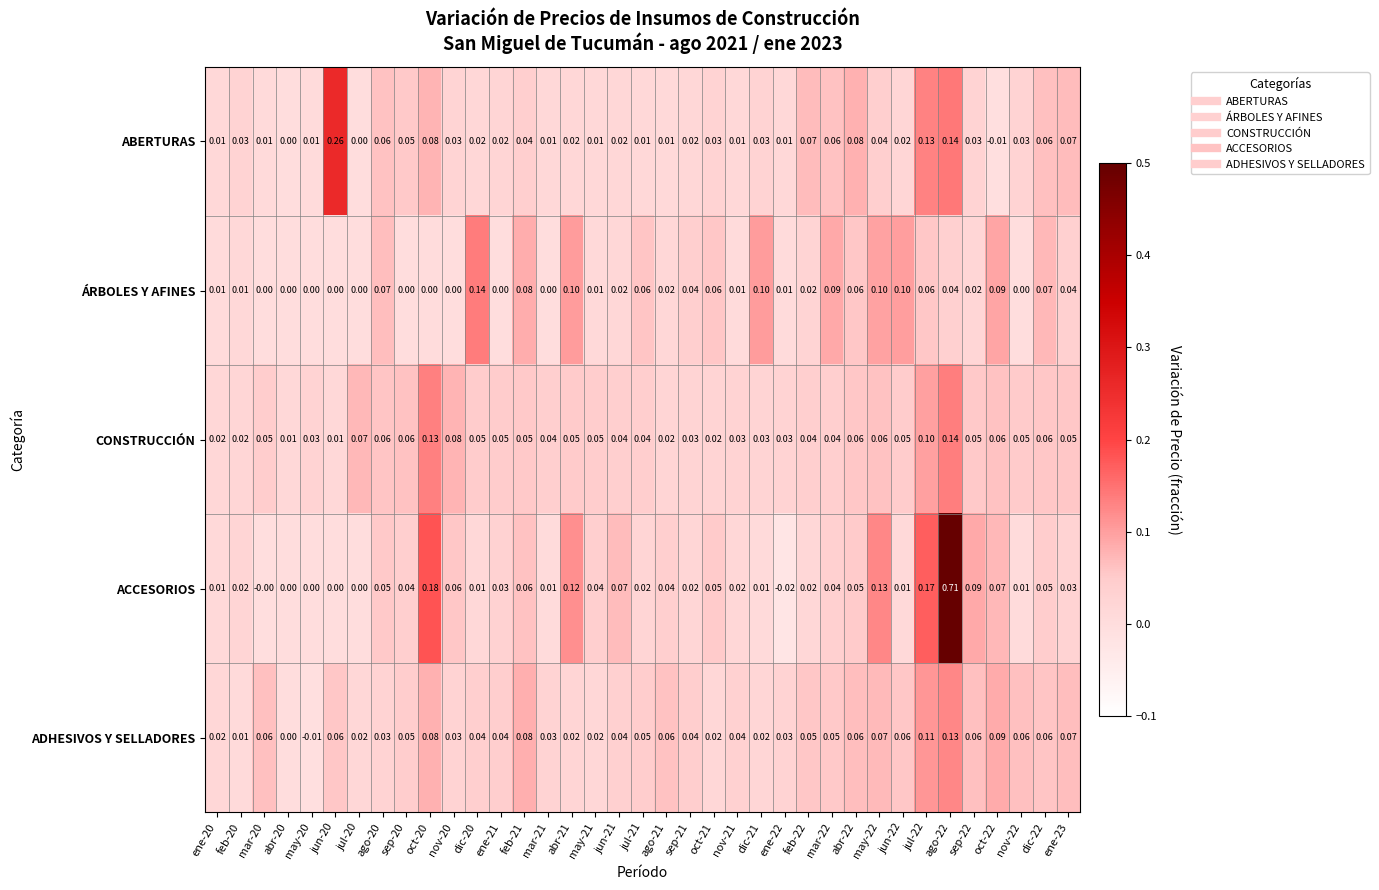

Which series has the largest total across all categories?

ACCESORIOS